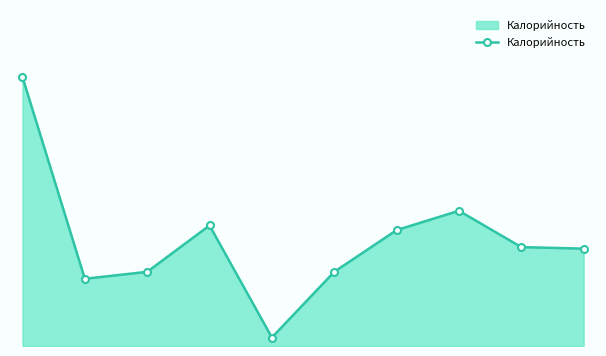

How many interior local peaks (higher than both neighbors) does the data have?

2